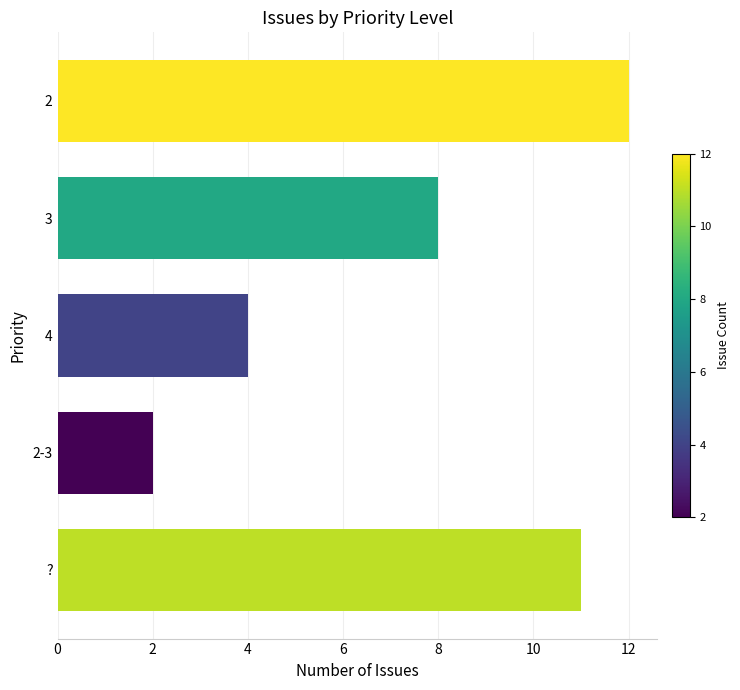

How many distinct data groups are displayed?

1